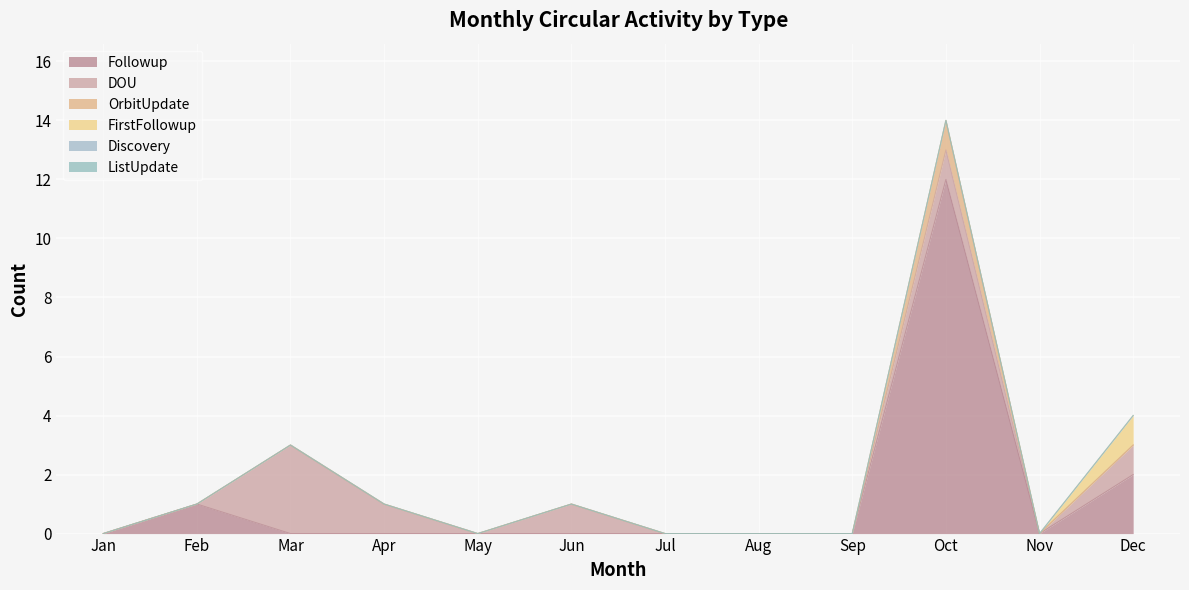

Which label corresponds to the largest value in the chart?

Oct